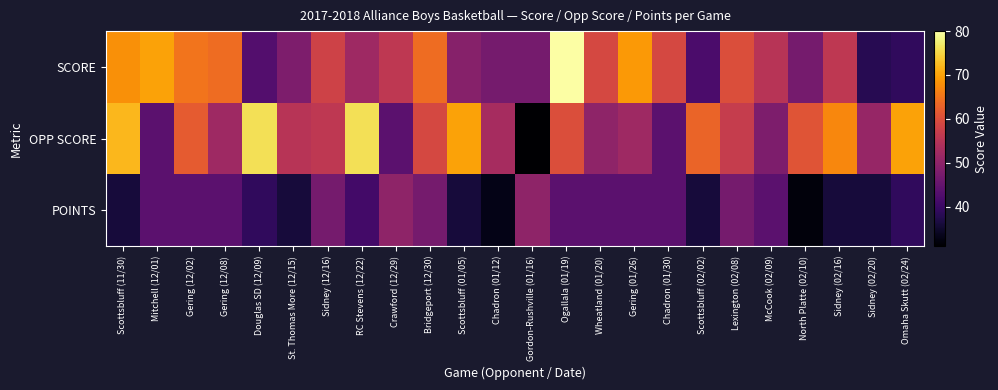

Between Gordon-Rushville (01/16) and Chadron (01/30), which is larger?

Chadron (01/30)